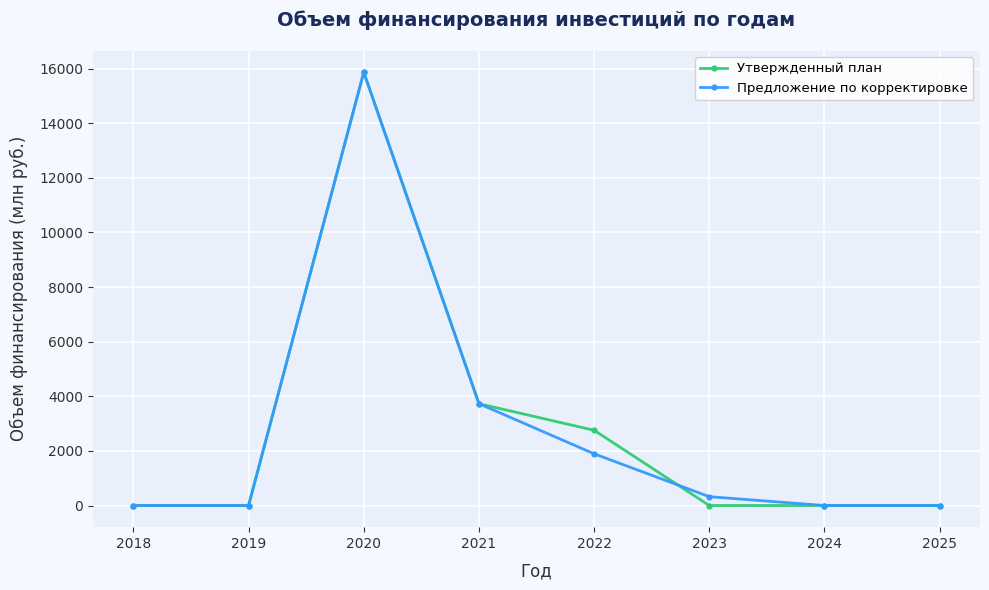

Is the value of Предложение по корректировке at 2023 greater than the value of Утвержденный план at 2019?

Yes